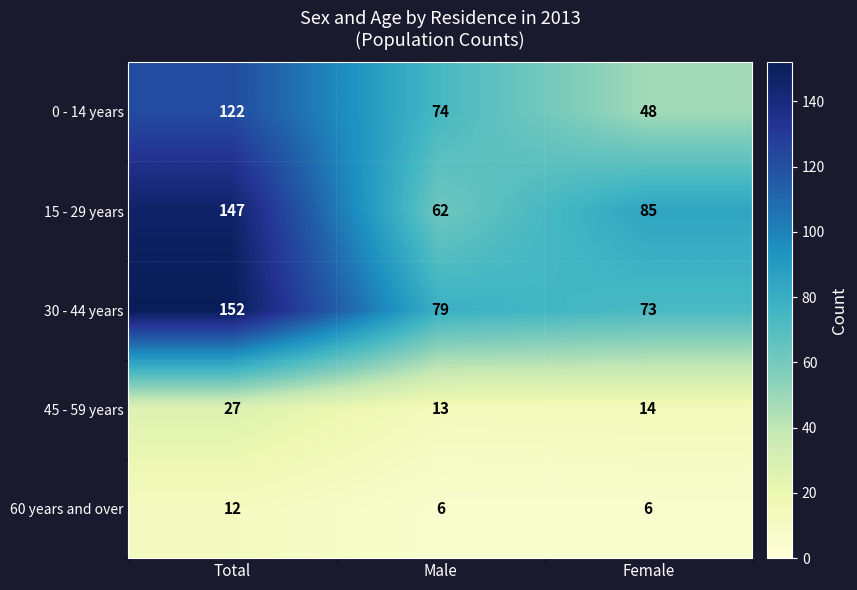

What is the spread (max minus min) of values at Total?

140